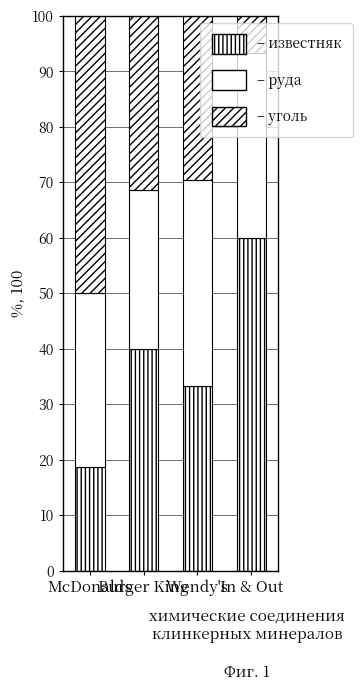

True or false: руда has a value of 37.0 at Wendy's.

True